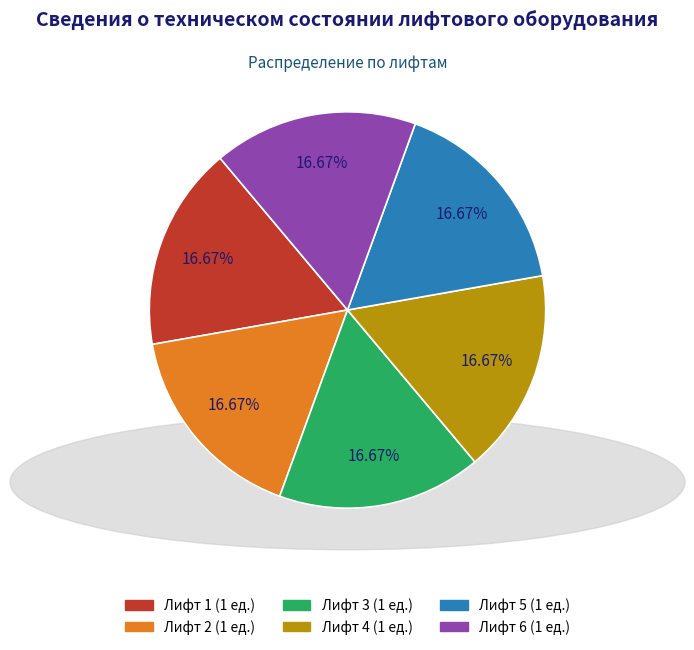

Is there a majority slice in this chart?

No